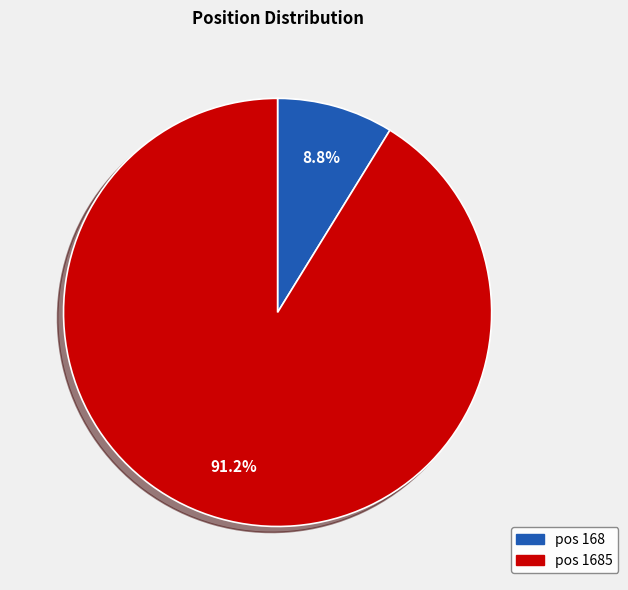

How many slices are in this pie chart?

2